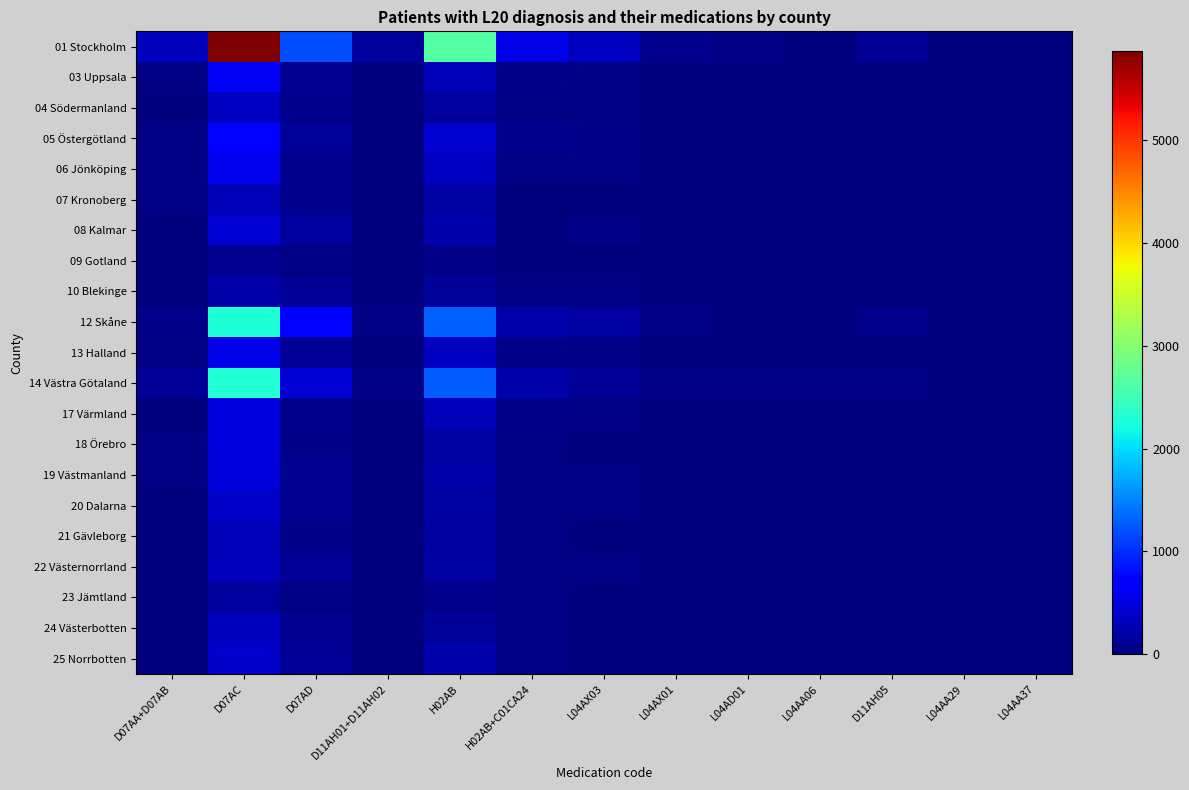

At which category does the chart reach its minimum across all series?

D11AH05